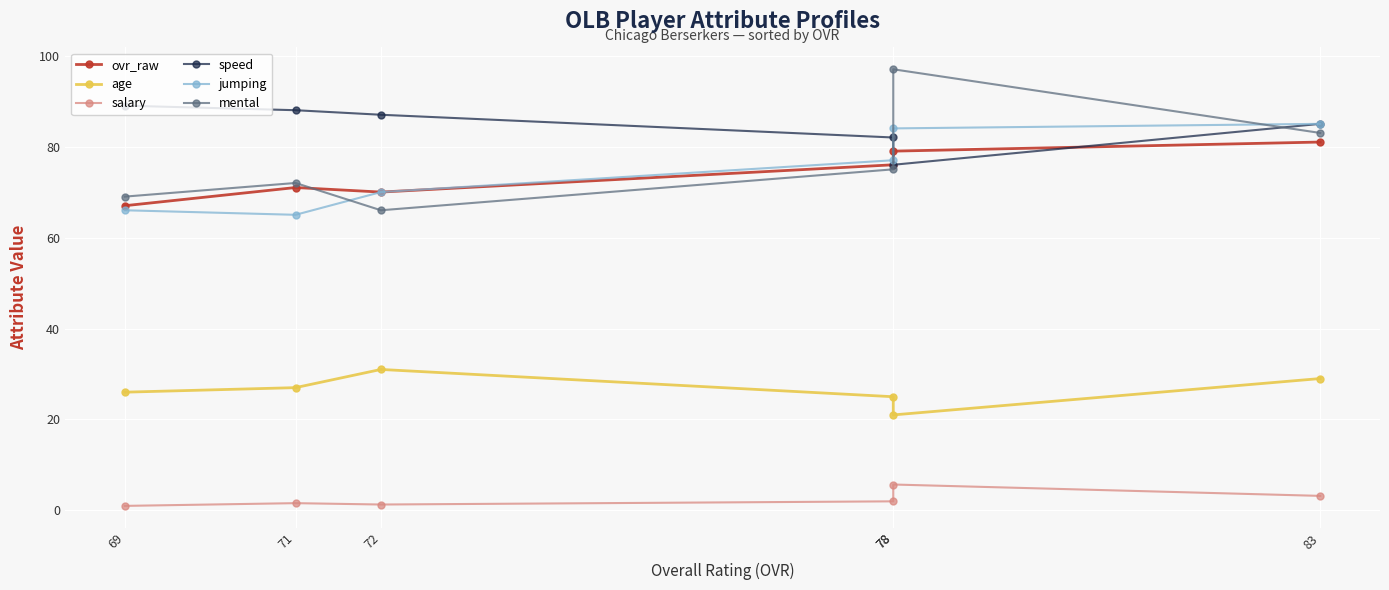

Is the value of salary at 69 greater than the value of age at 78?

No